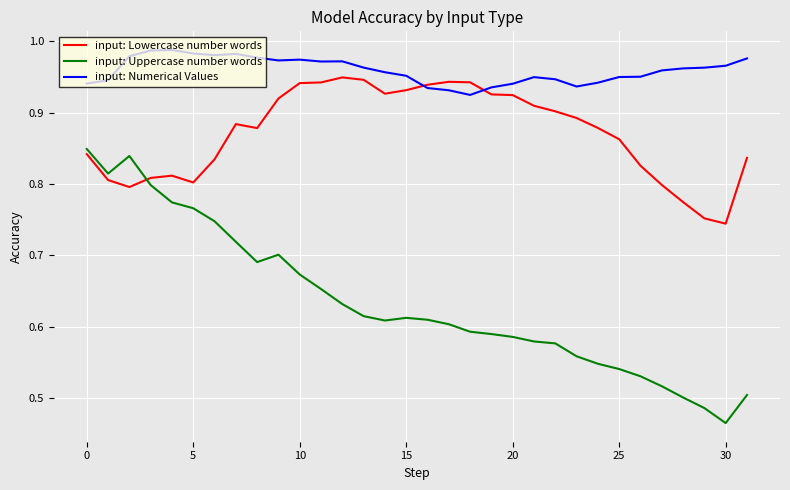

Which series has the widest spread of values?

input: Uppercase number words